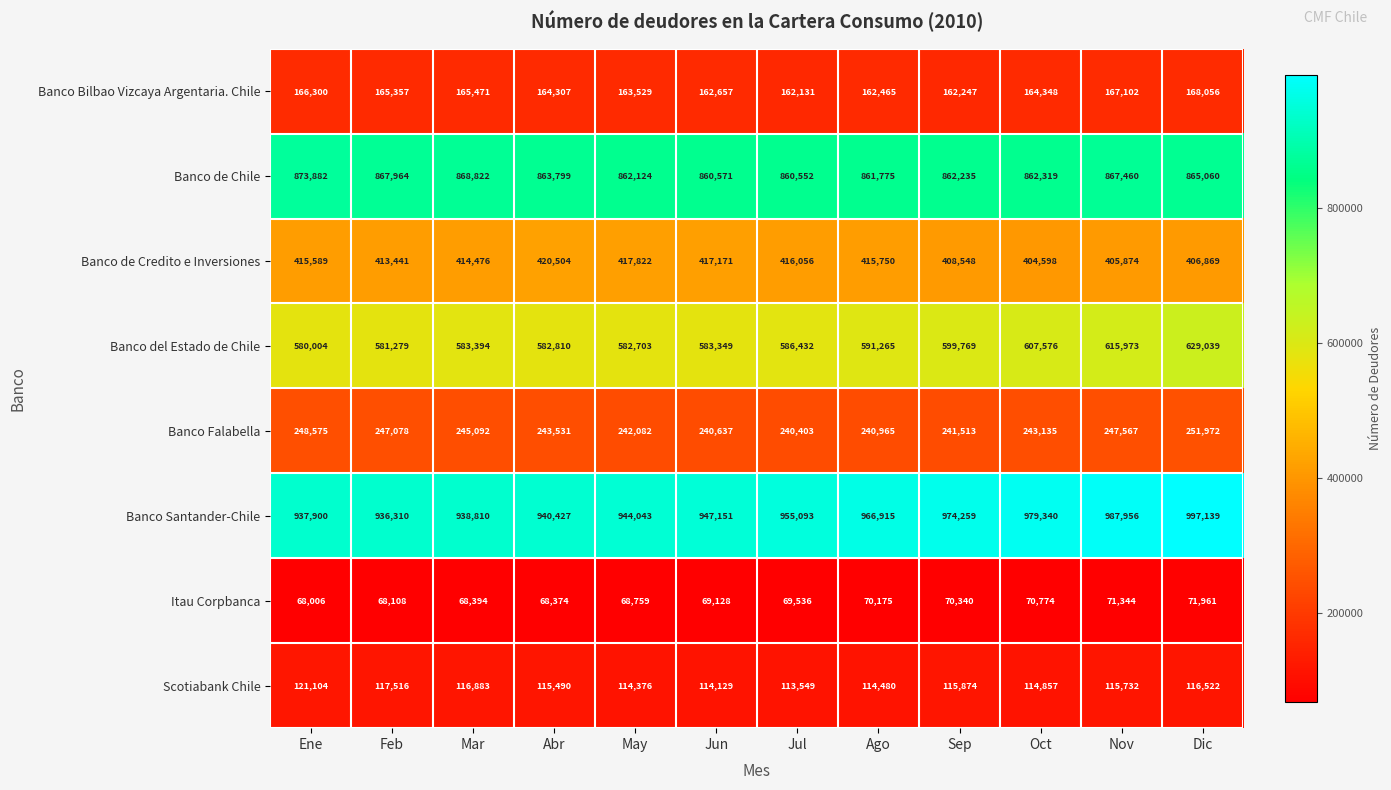

Which label corresponds to the smallest value in the chart?

Ene